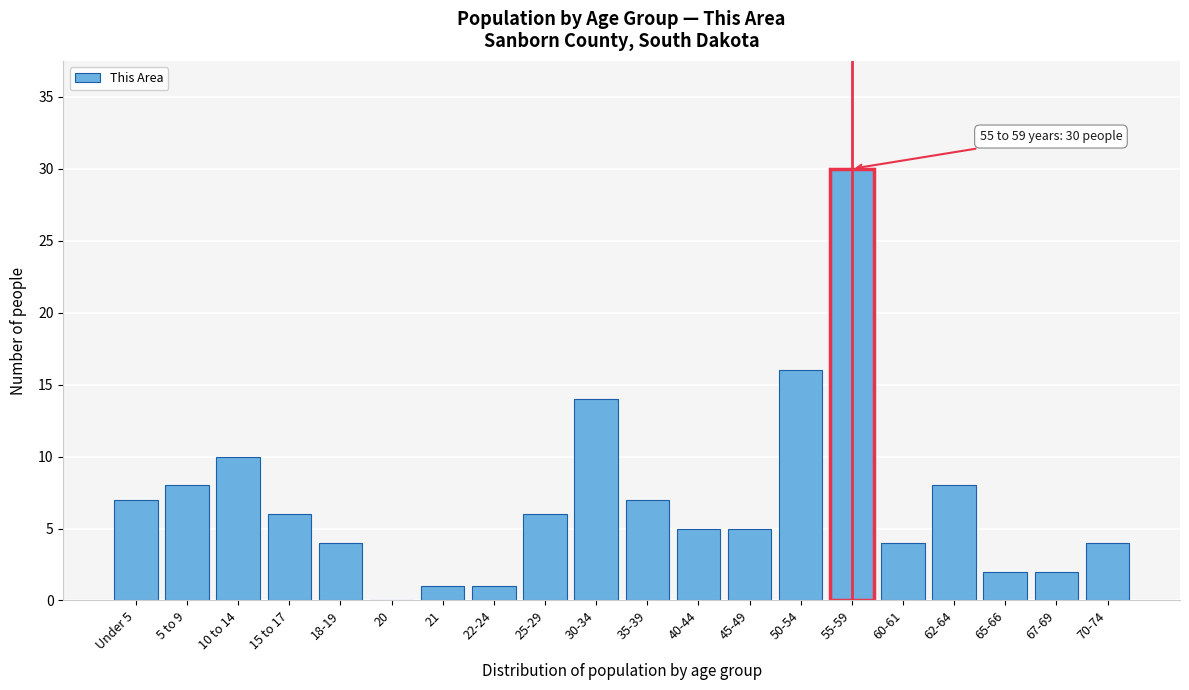

Reading right to left, transcribe all the data shown in this chart.

70-74=4	67-69=2	65-66=2	62-64=8	60-61=4	55-59=30	50-54=16	45-49=5	40-44=5	35-39=7	30-34=14	25-29=6	22-24=1	21=1	20=0	18-19=4	15 to 17=6	10 to 14=10	5 to 9=8	Under 5=7